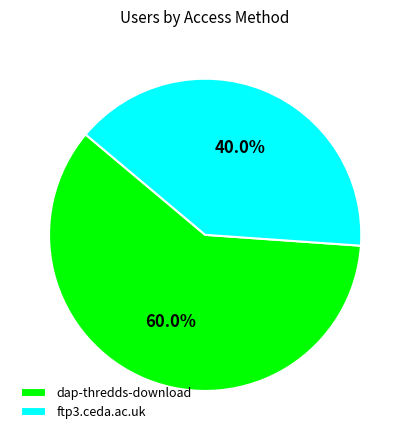

What percentage is the dap-thredds-download slice, to the nearest percent?

60%